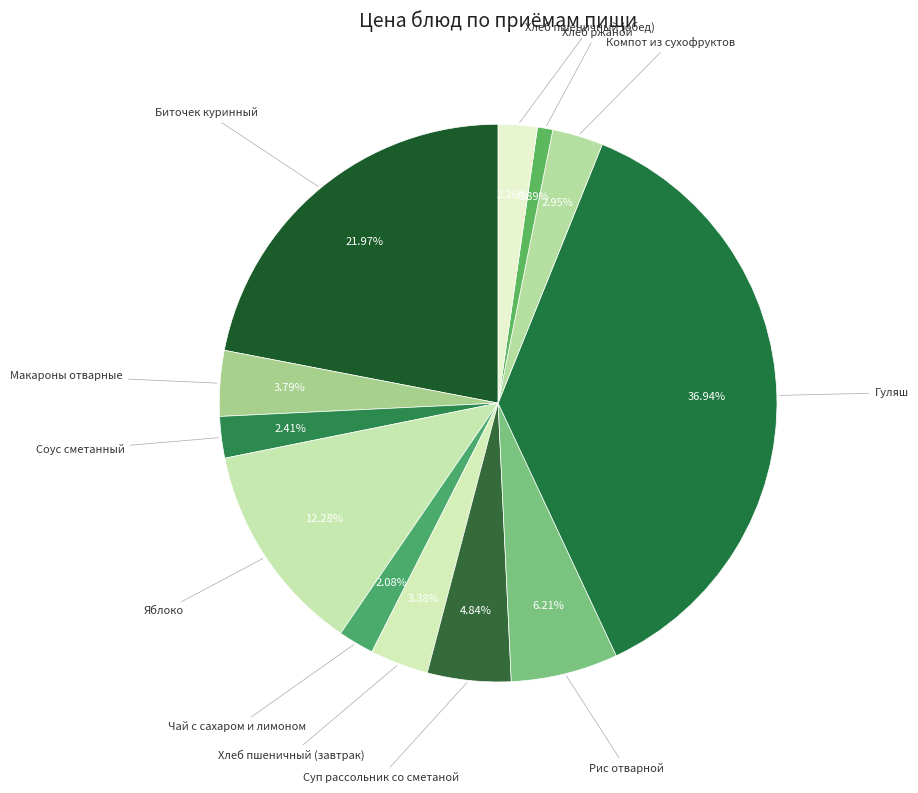

What percentage is the Макароны отварные slice, to the nearest percent?

4%